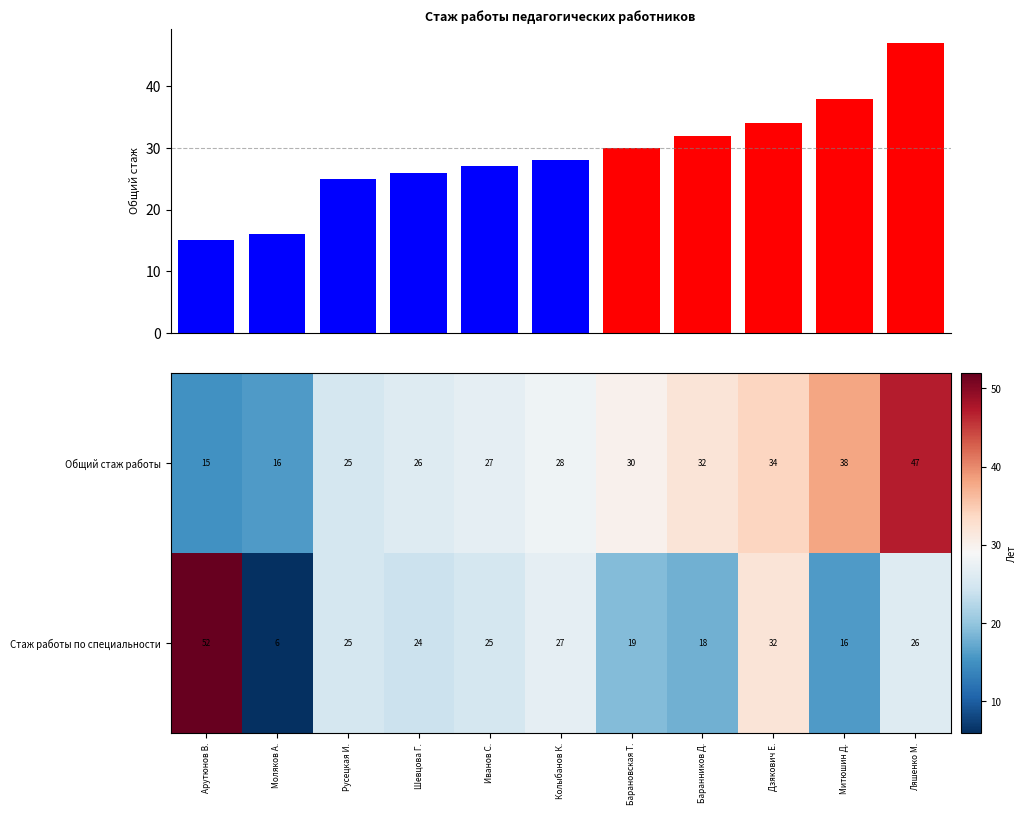

Is it true that Стаж работы по специальности equals 46 at Колыбанов К.?

False